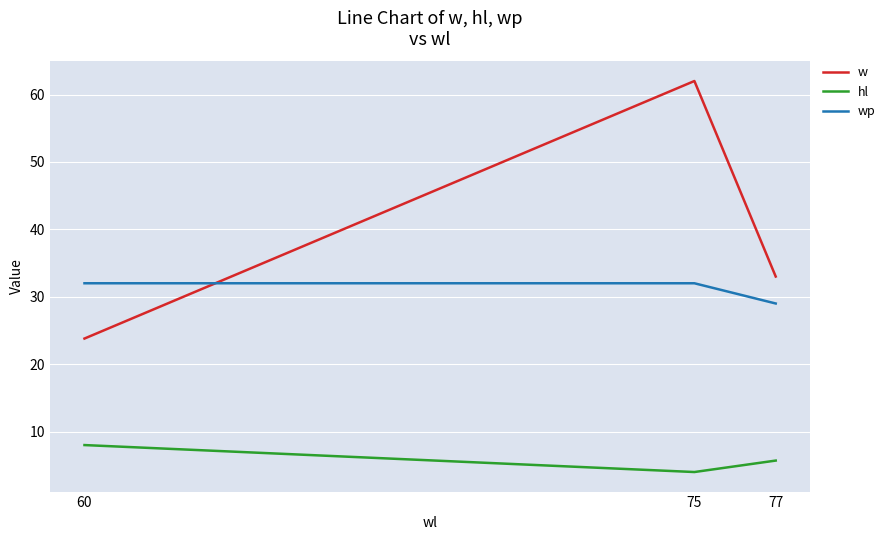

What is the minimum value shown in the chart?

4.0